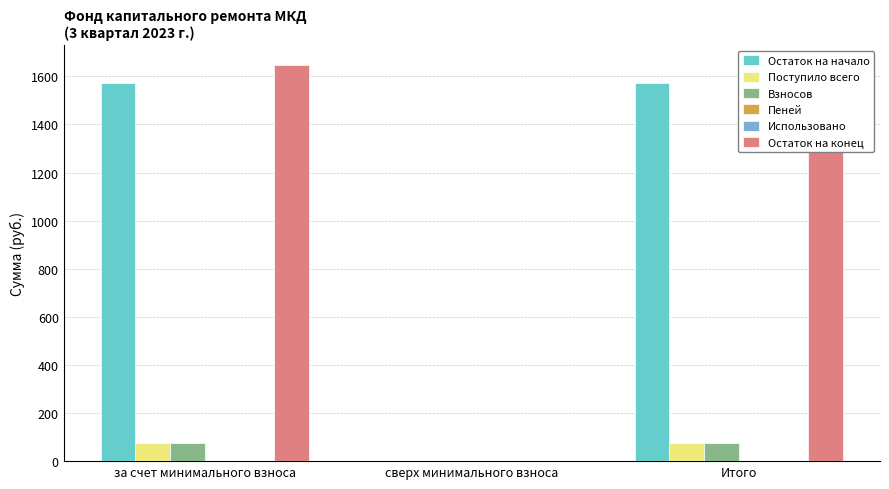

What is the sum of all Остаток на конец values?

3293.7